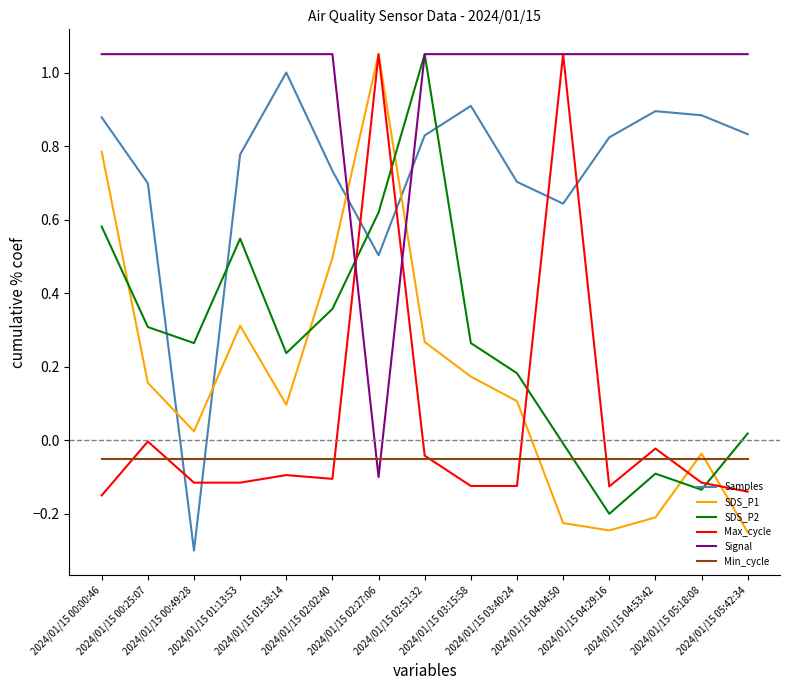

Which series has the largest total across all categories?

Signal